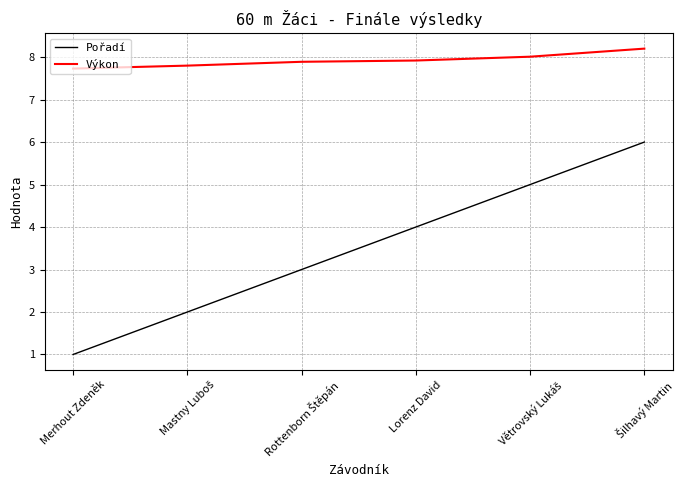

Count the number of categories in the chart.

6